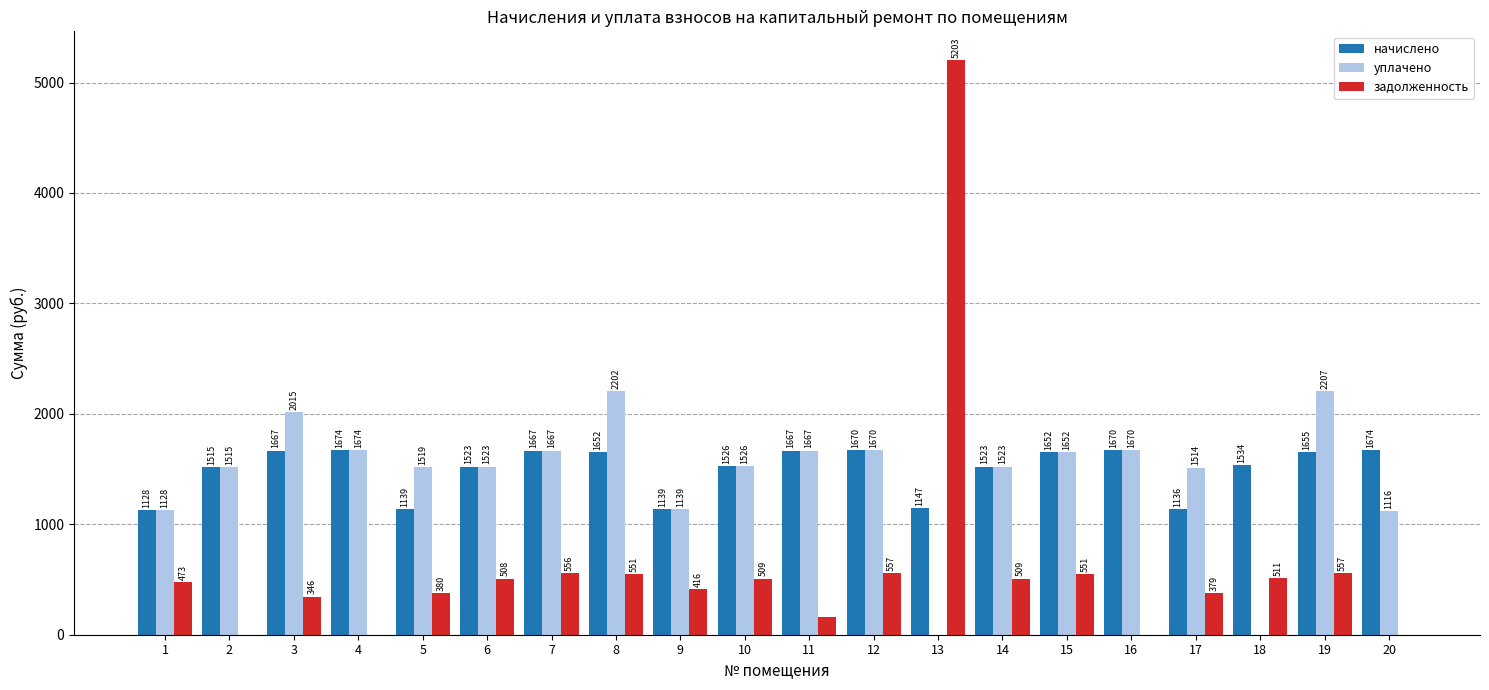

Between 5 and 17, which series saw the biggest shift?

уплачено